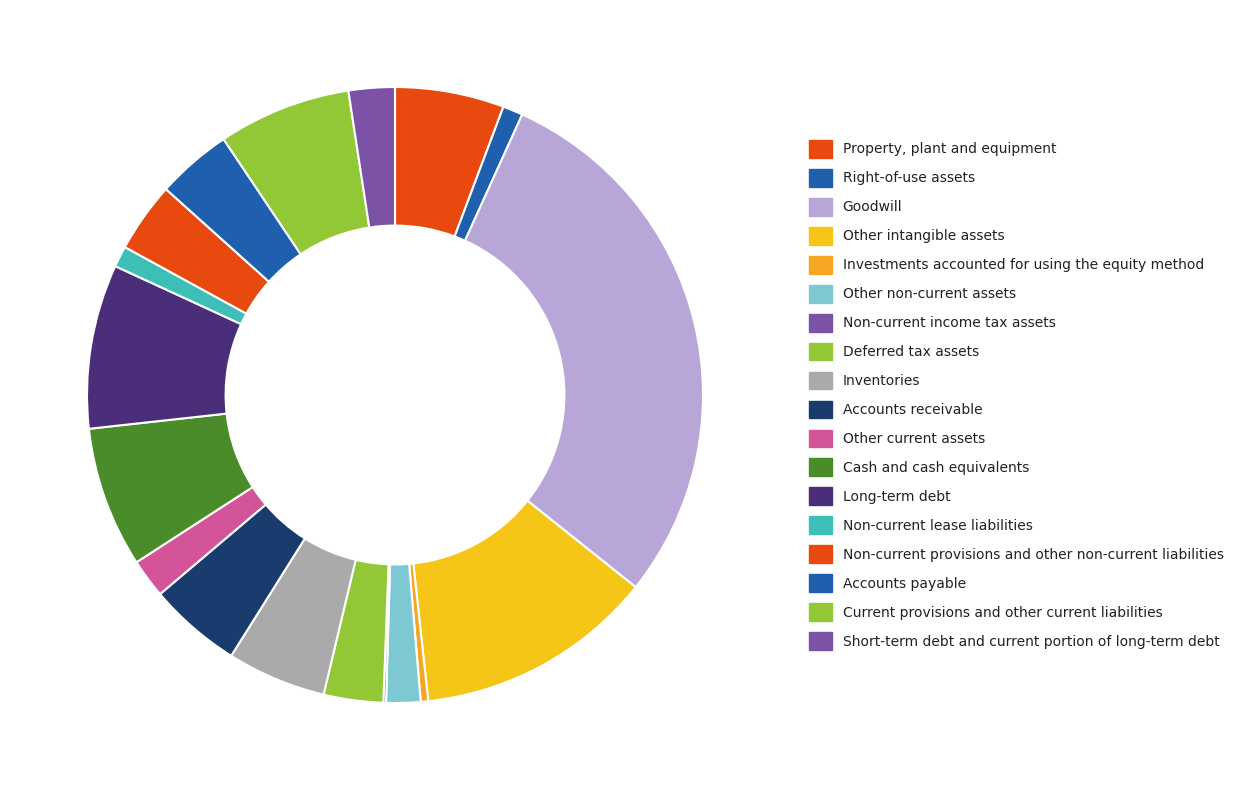

To the nearest percent, what is the difference between the largest and smallest slice percentages?

29%